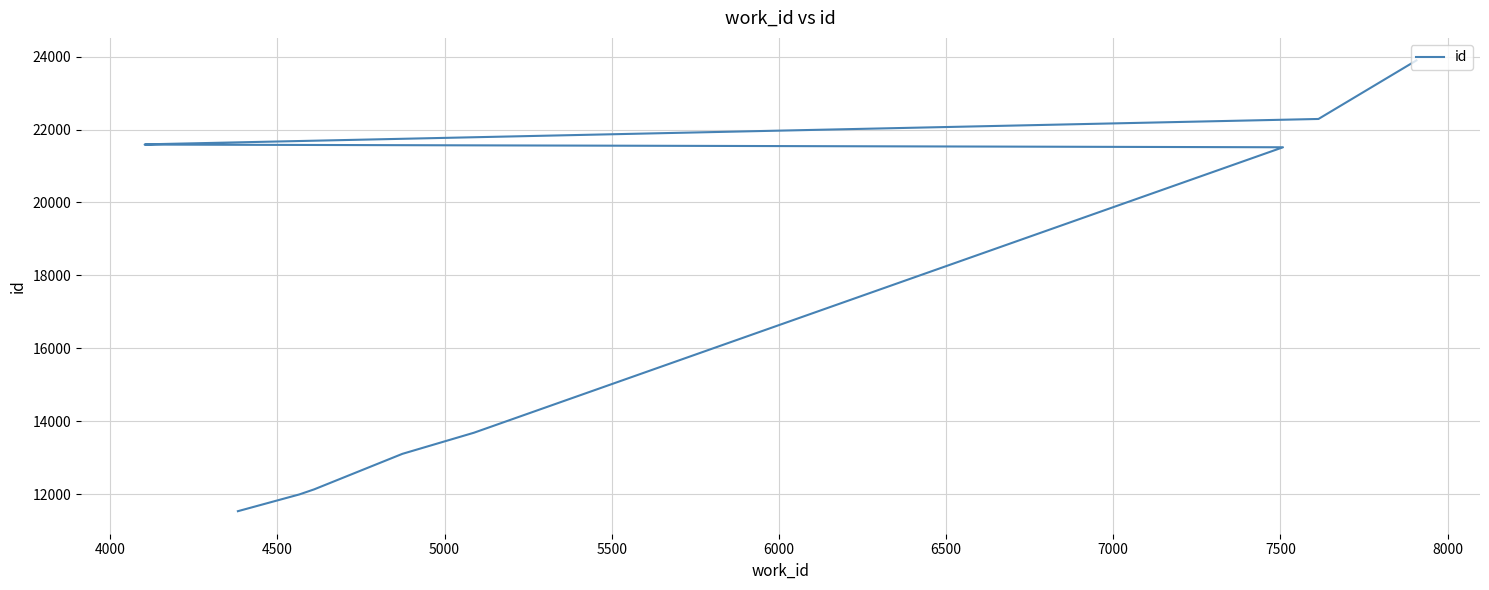

Reading right to left, what are all the values shown in this chart?

23894	22289	21599	21587	21513	13687	13108	12134	11996	11536